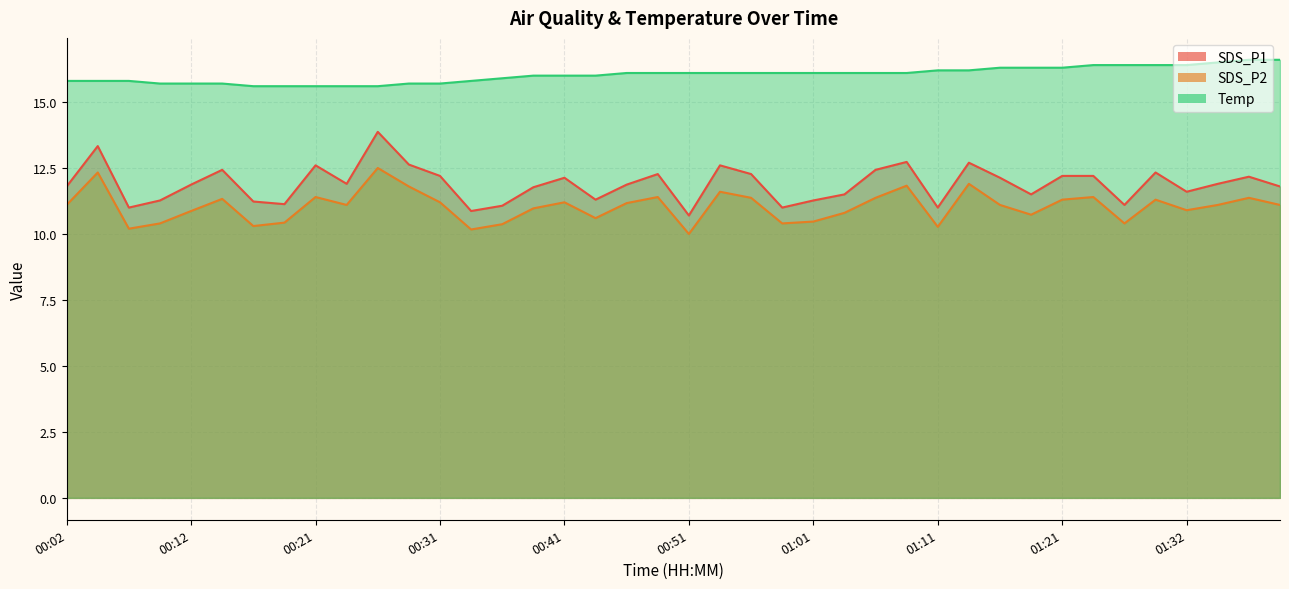

List the labels in order of SDS_P2 value, largest first.

00:26, 00:04, 01:14, 01:08, 00:29, 00:53, 00:21, 00:48, 01:24, 00:56, 01:06, 01:37, 00:14, 01:21, 01:30, 00:31, 00:41, 00:46, 00:02, 00:24, 01:16, 01:35, 01:40, 00:39, 01:32, 00:12, 01:03, 01:19, 00:43, 01:01, 00:19, 00:09, 00:58, 01:27, 00:36, 00:16, 01:11, 00:07, 00:34, 00:51